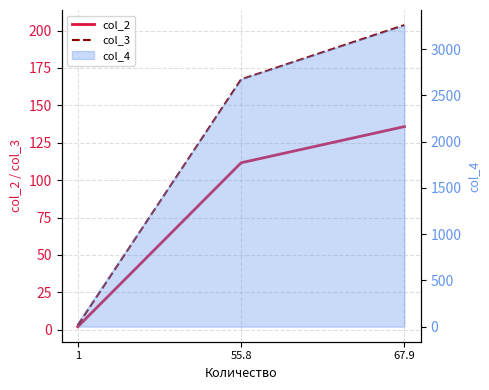

True or false: col_2 has a value of 36.0 at 55.8.

False